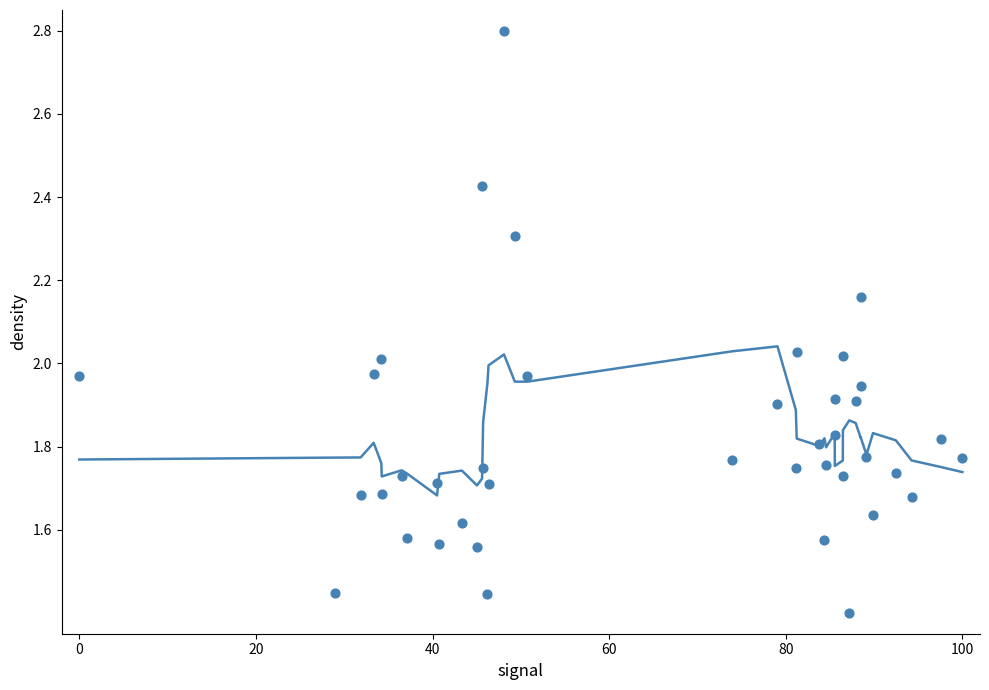

What is the range of X values (max minus min)?

100.0